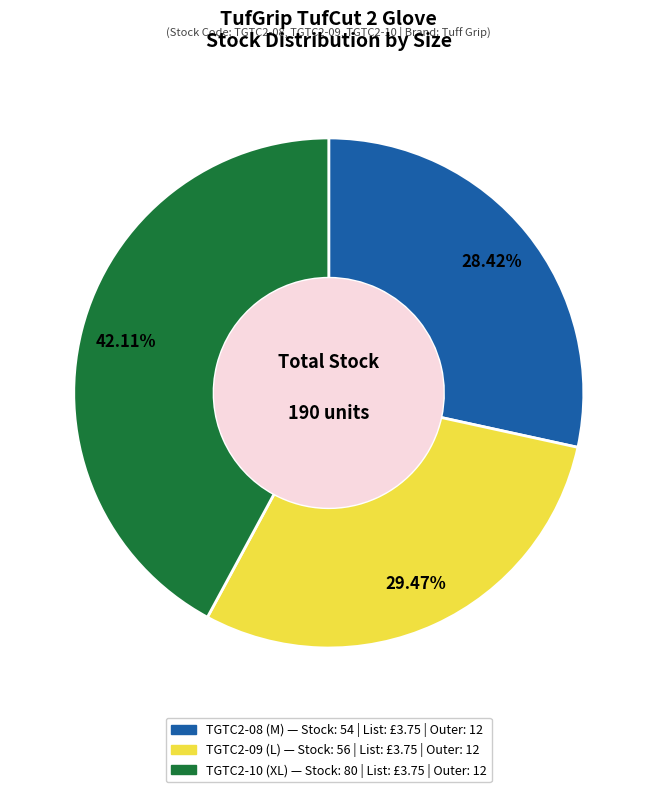

What portion of the pie excludes TGTC2-09 (L)?

70.5%